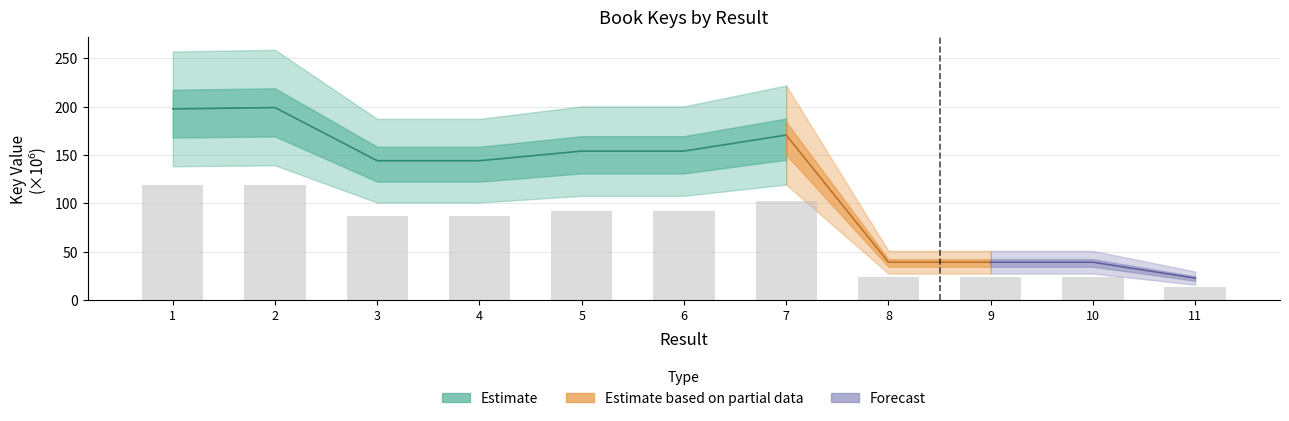

How many bars are there in total?

11